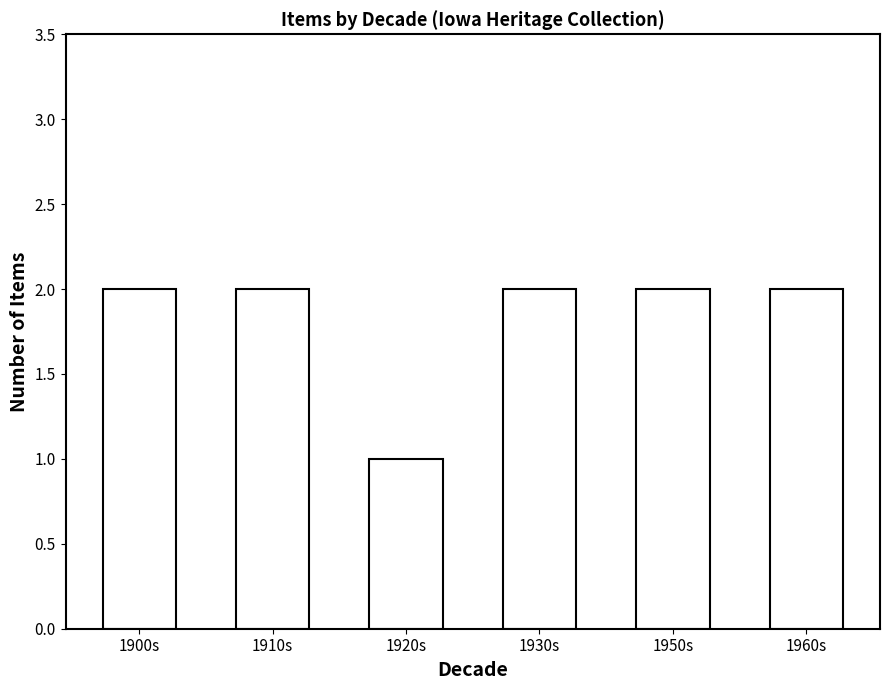

What position from the right is 1960s?

1